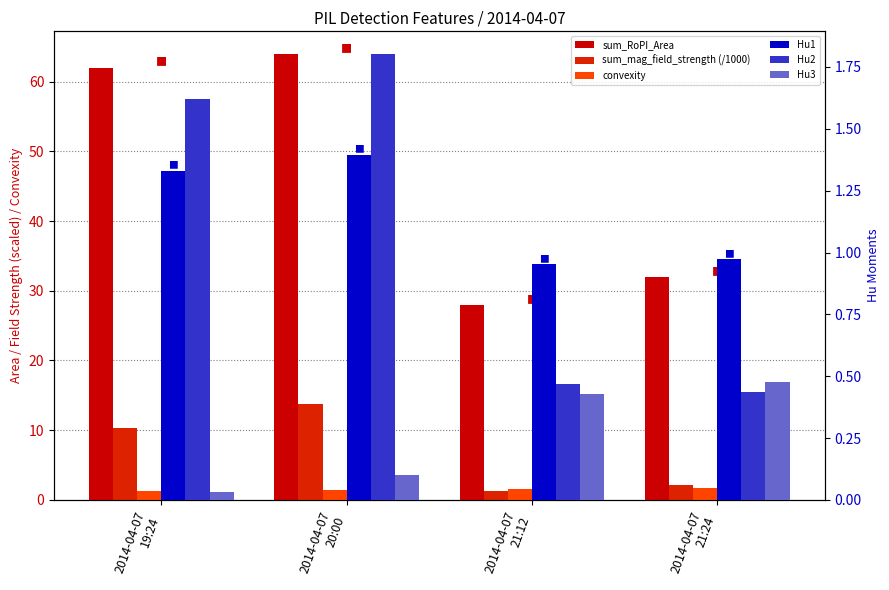

Reading left to right, list all the values displayed in this chart.

sum_RoPI_Area: 2014-04-07
19:24=62.0	2014-04-07
20:00=64.0	2014-04-07
21:12=28.0	2014-04-07
21:24=32.0
sum_mag_field_strength (/1000): 2014-04-07
19:24=10.3	2014-04-07
20:00=13.7	2014-04-07
21:12=1.3	2014-04-07
21:24=2.1
convexity: 2014-04-07
19:24=1.3	2014-04-07
20:00=1.4	2014-04-07
21:12=1.6	2014-04-07
21:24=1.8
Hu1: 2014-04-07
19:24=1.3	2014-04-07
20:00=1.4	2014-04-07
21:12=1.0	2014-04-07
21:24=1.0
Hu2: 2014-04-07
19:24=1.6	2014-04-07
20:00=1.8	2014-04-07
21:12=0.5	2014-04-07
21:24=0.4
Hu3: 2014-04-07
19:24=0.0	2014-04-07
20:00=0.1	2014-04-07
21:12=0.4	2014-04-07
21:24=0.5